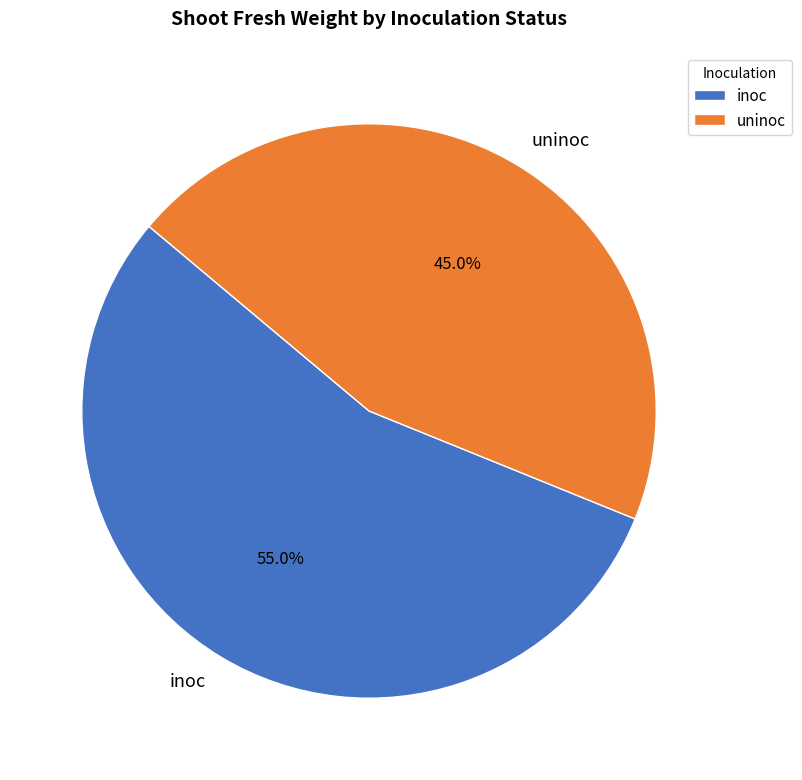

Is there any slice that represents more than half of the pie?

Yes